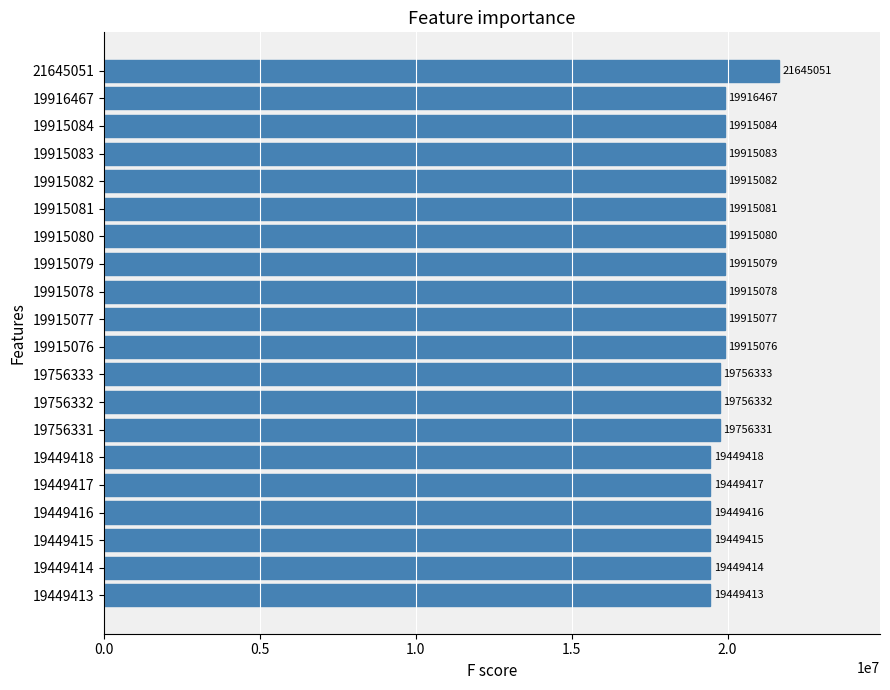

The chart shows a value of 19915081 at 19915081. True or false?

True